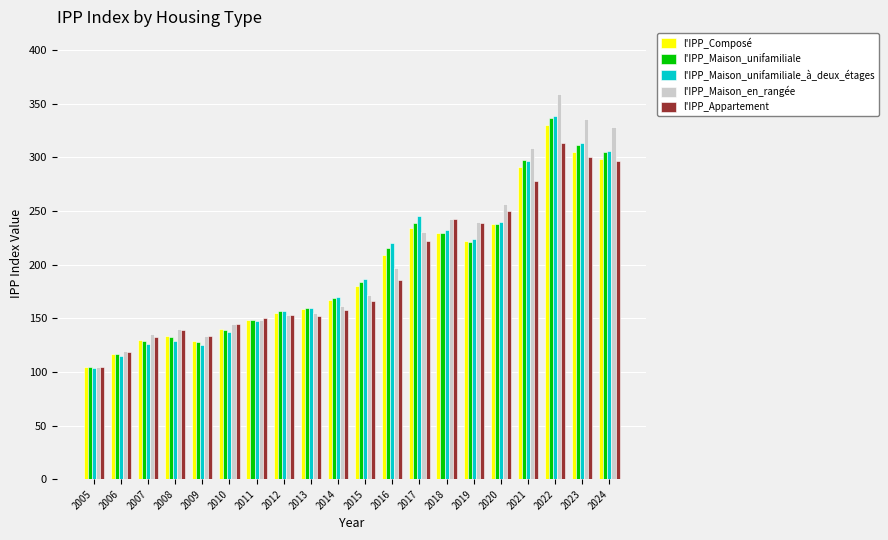

What is the difference between the maximum and minimum values in the l'IPP_Maison_en_rangée series?

254.6